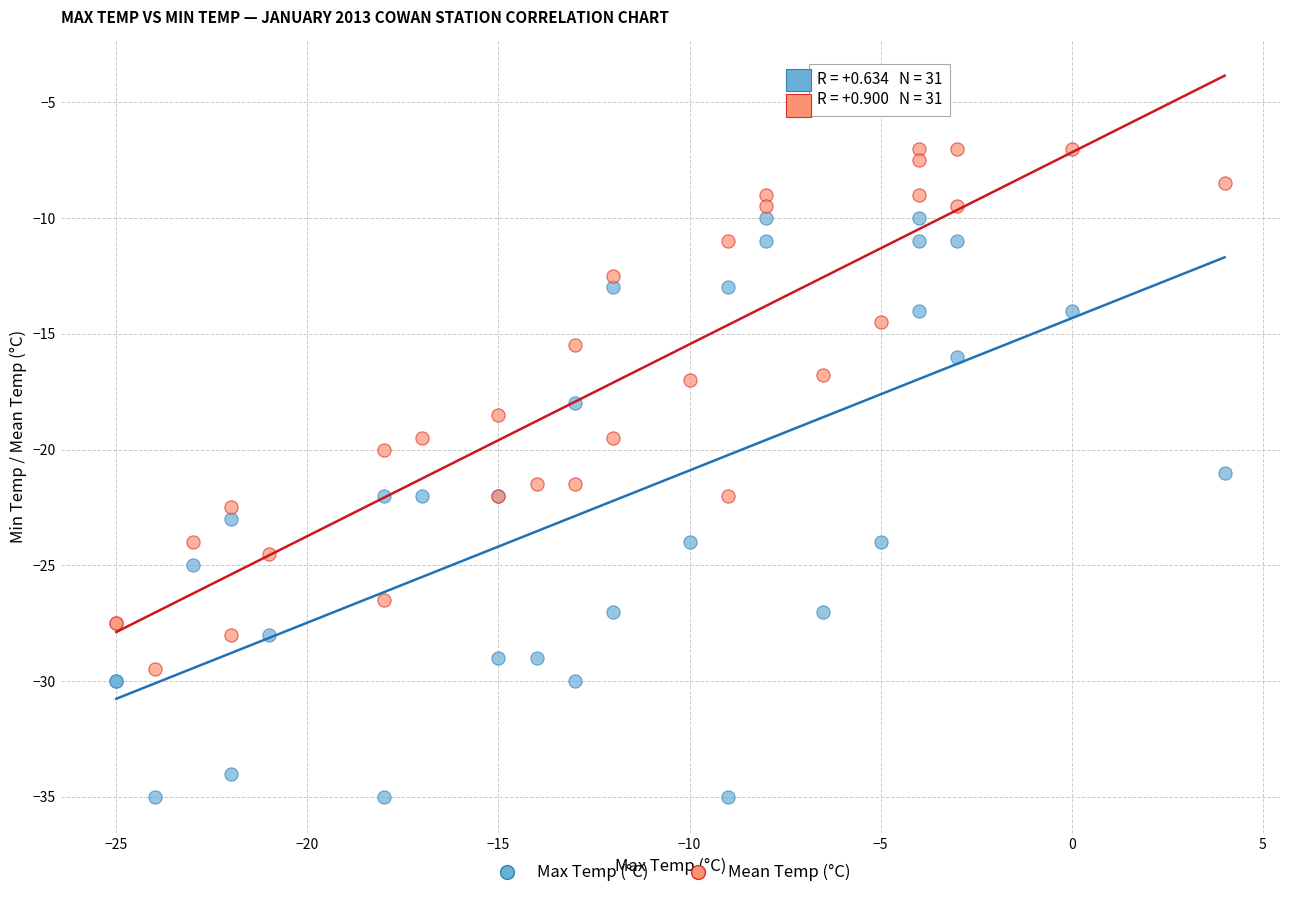

What are all the series names shown in the legend?

Max Temp (°C), Mean Temp (°C)